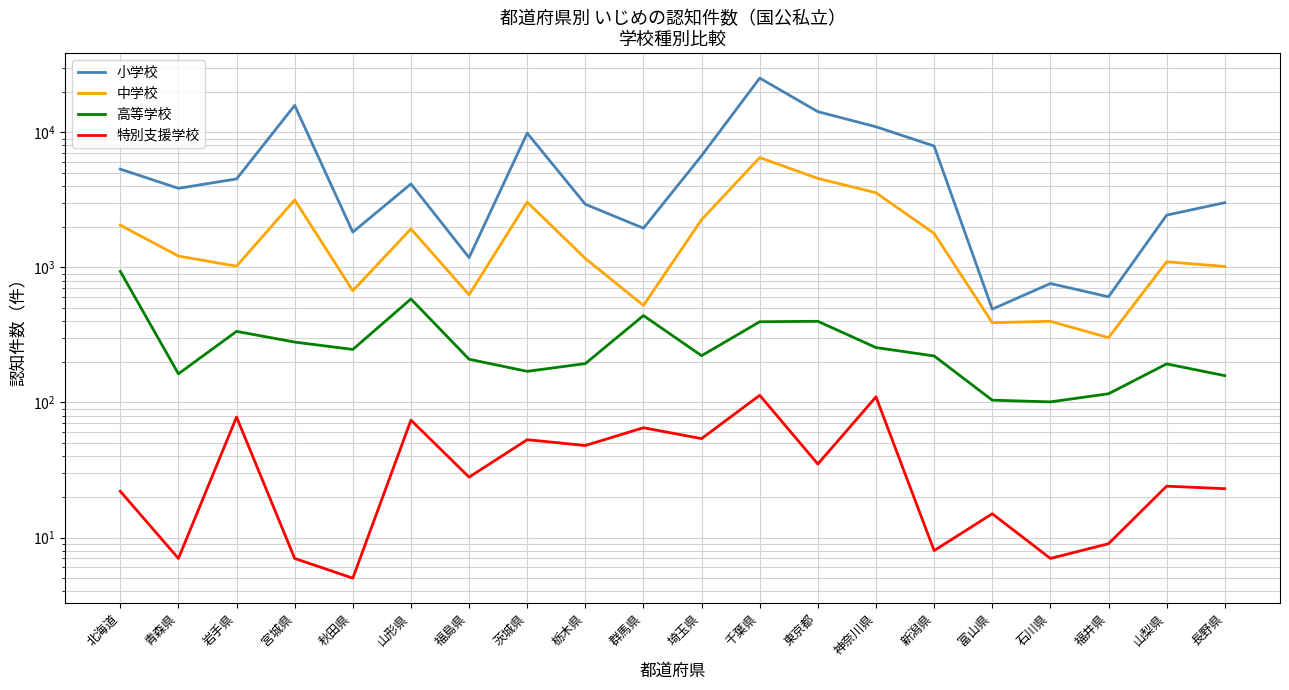

List the series in order of their peak value, lowest first.

特別支援学校, 高等学校, 中学校, 小学校